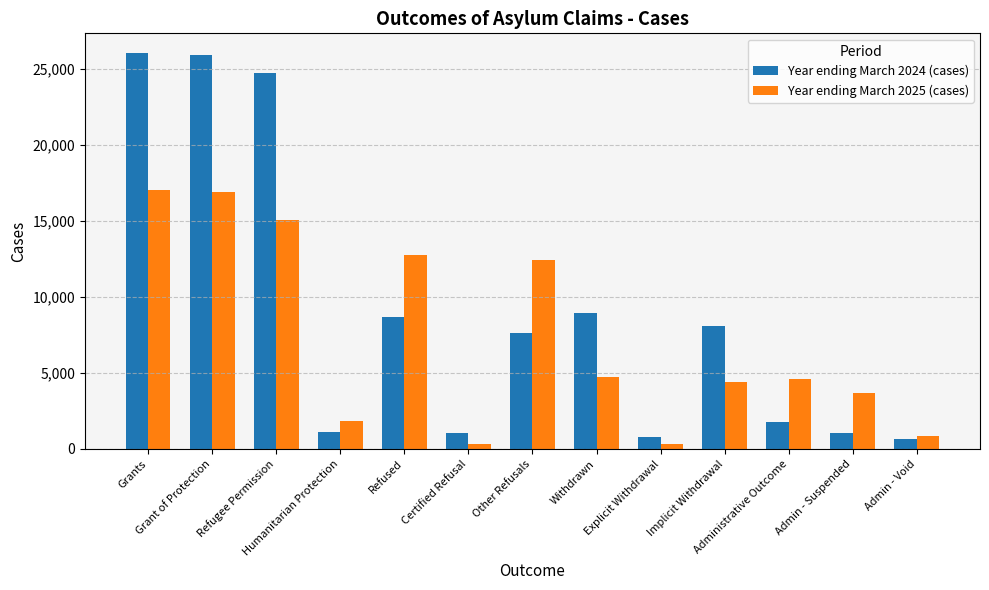

What is the maximum value shown in the chart?

26030